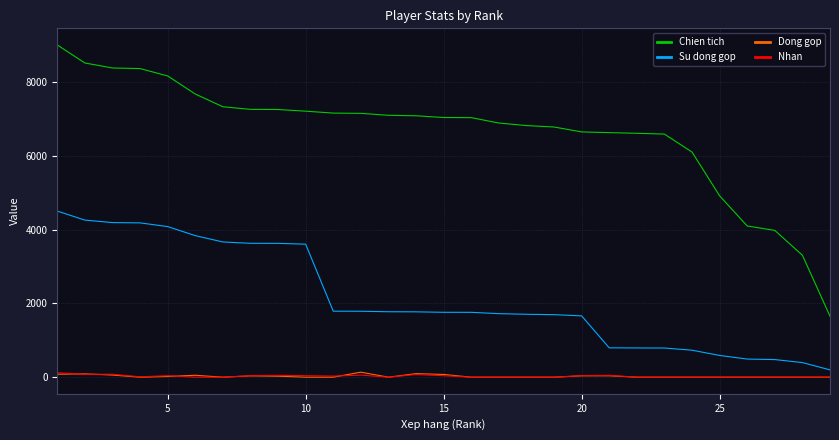

Which series has the largest total across all categories?

Chien tich